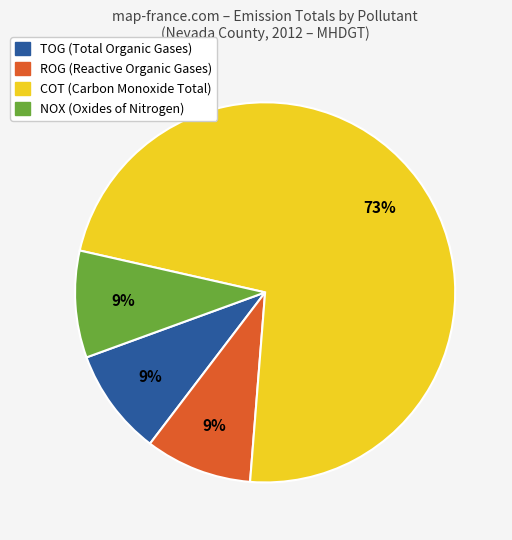

To the nearest percent, what is the difference between the largest and smallest slice percentages?

64%